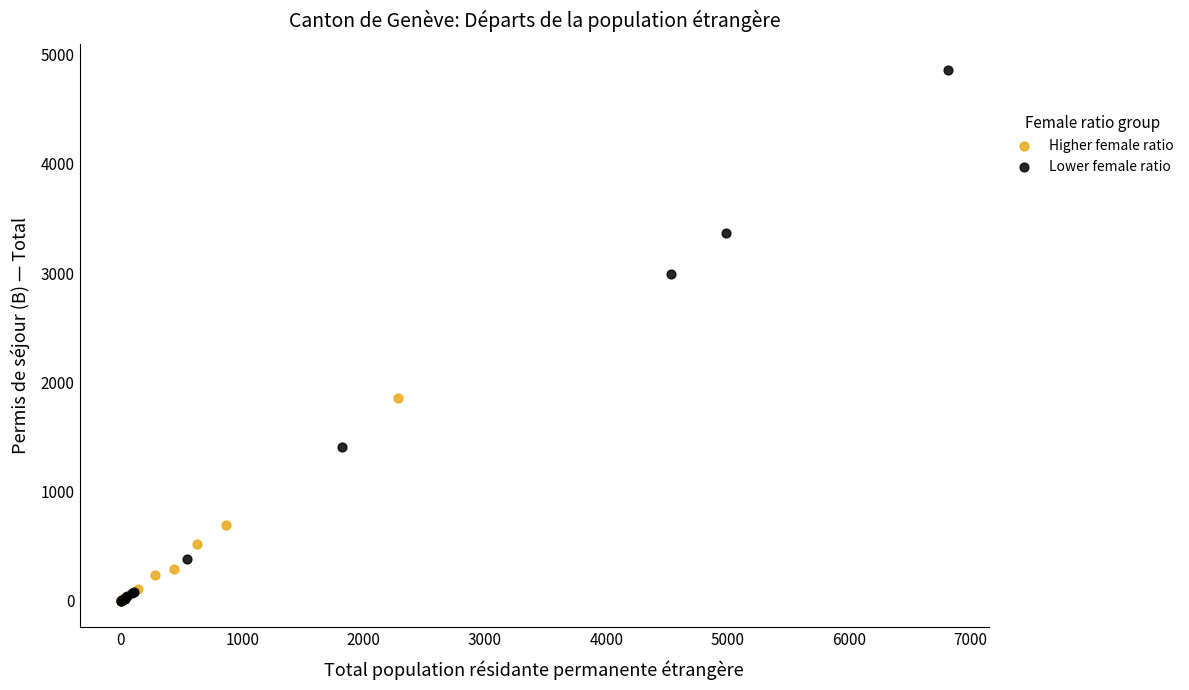

Which series has the widest spread of Y values?

Lower female ratio